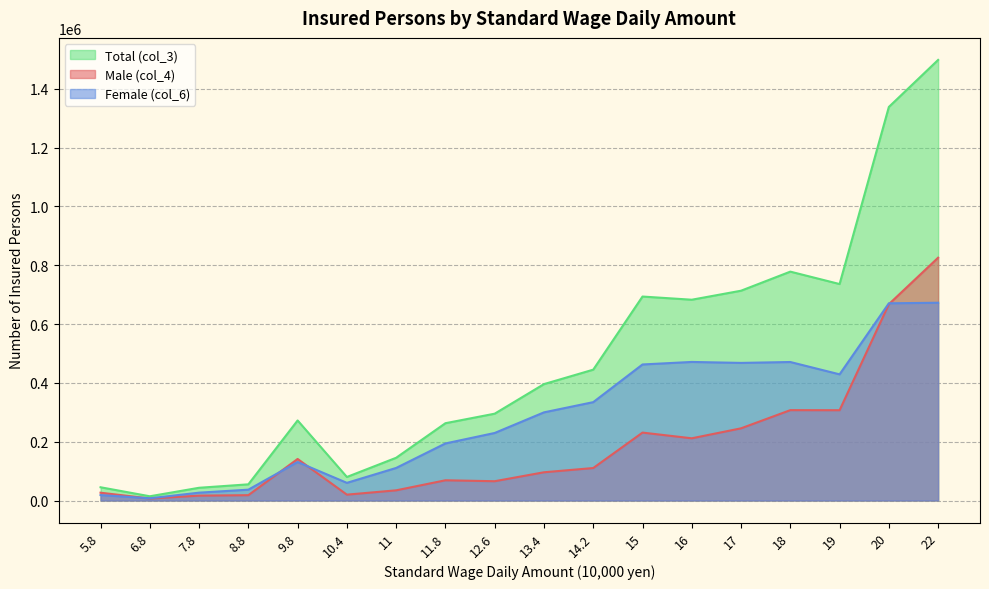

The value of Male (col_4) at 22 is 825805. True or false?

True